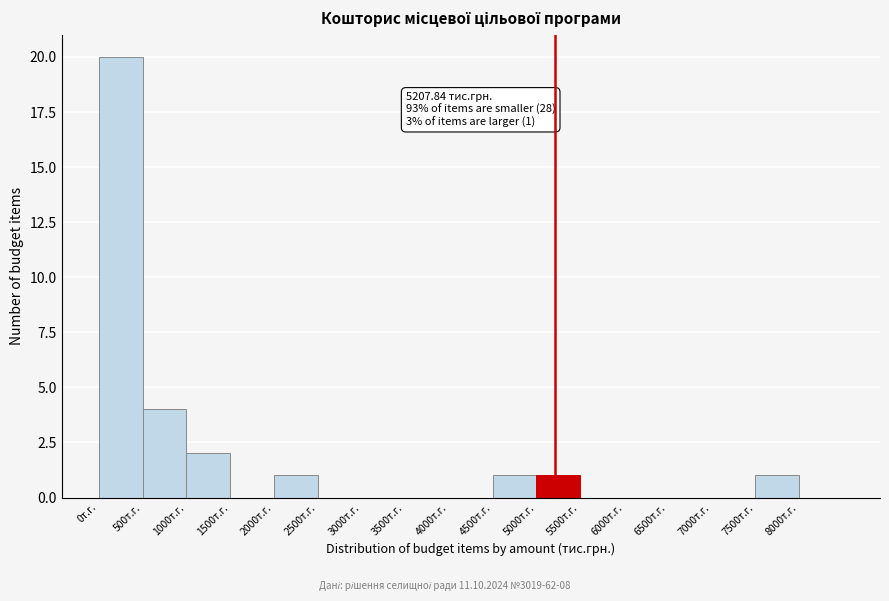

Over which range of the x-axis is the bar tallest?

0 to 500